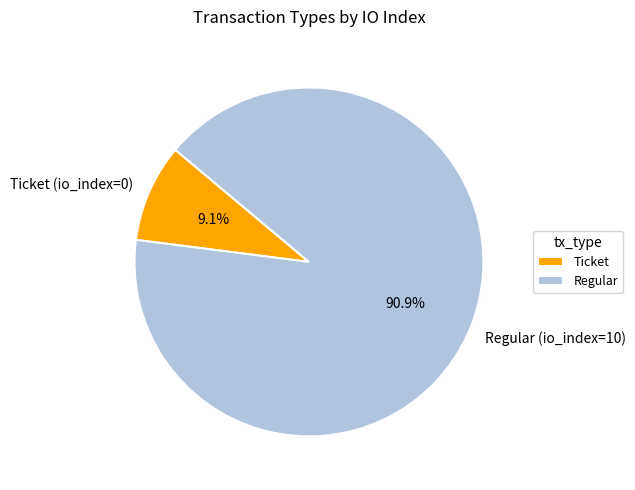

The Regular (io_index=10) slice represents 85% of the pie. True or false?

False